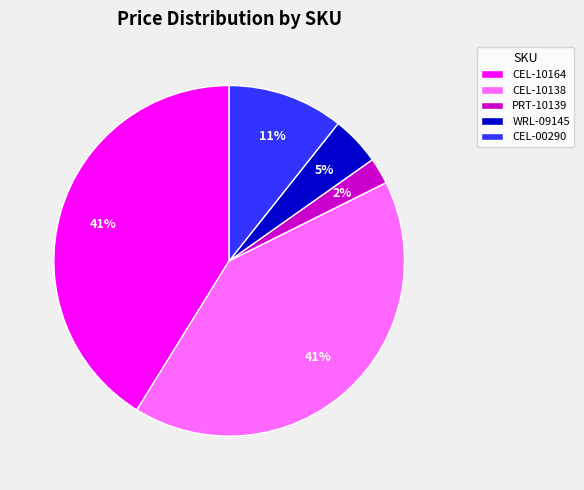

How many segments does this pie chart have?

5